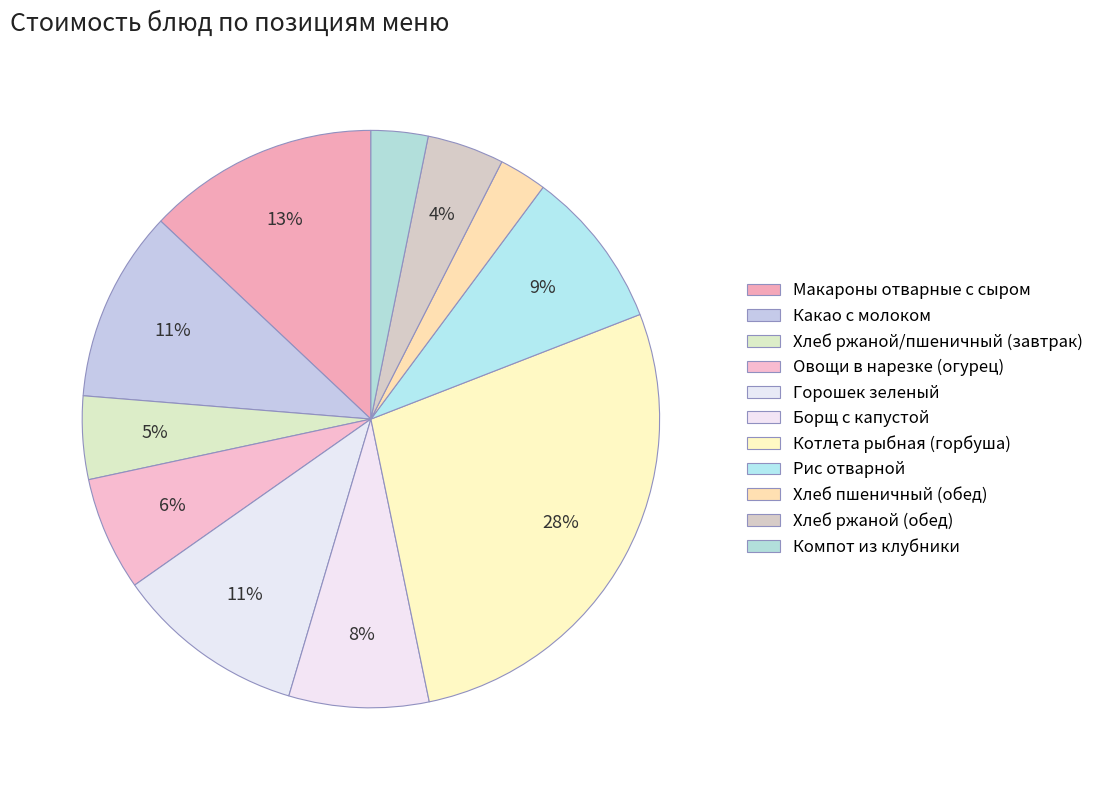

How many segments does this pie chart have?

11